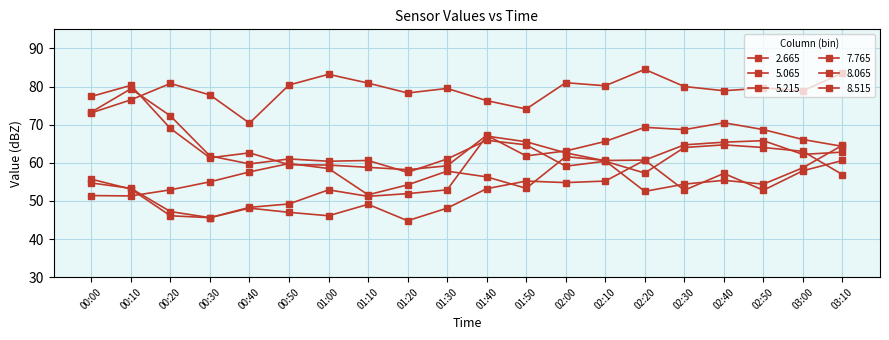

How many values in the 8.065 series are below 54?

10